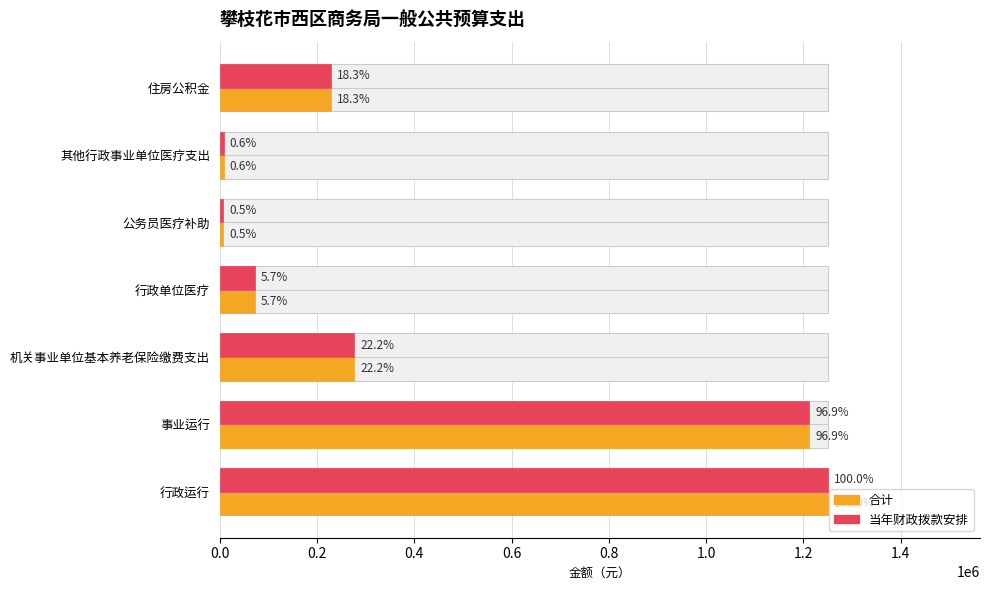

What is the value of the 合计 bar at the 5th from the left?

6408.0